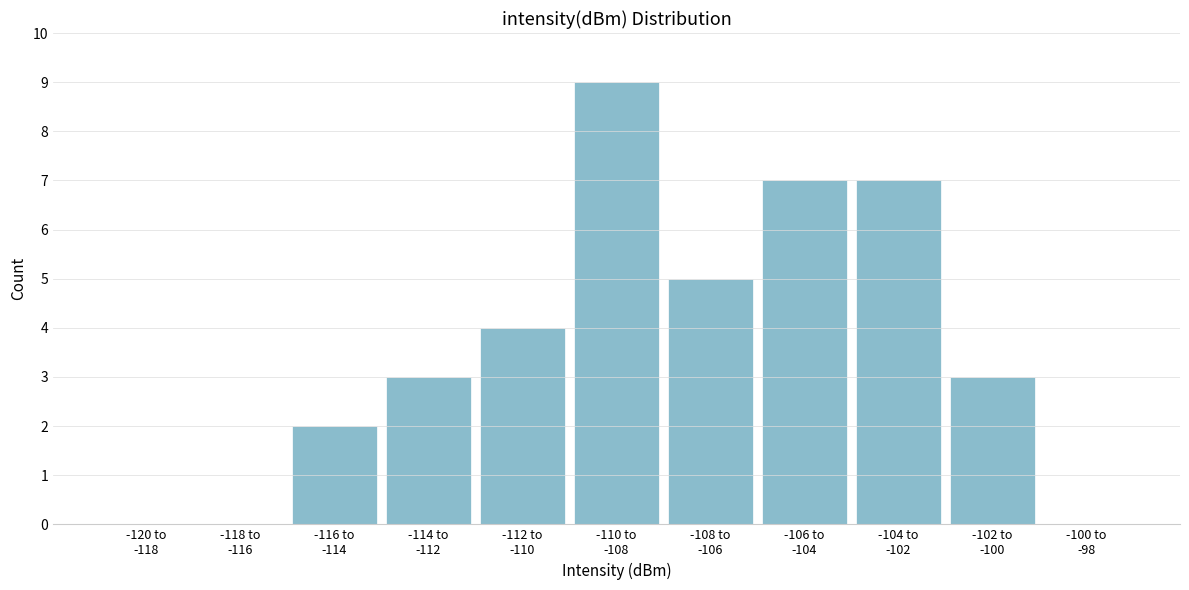

What is the sum of all values?

40